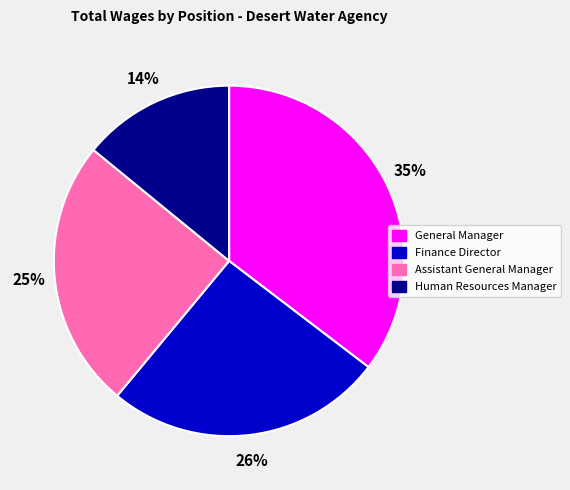

True or false: Finance Director accounts for 14% of the total.

False